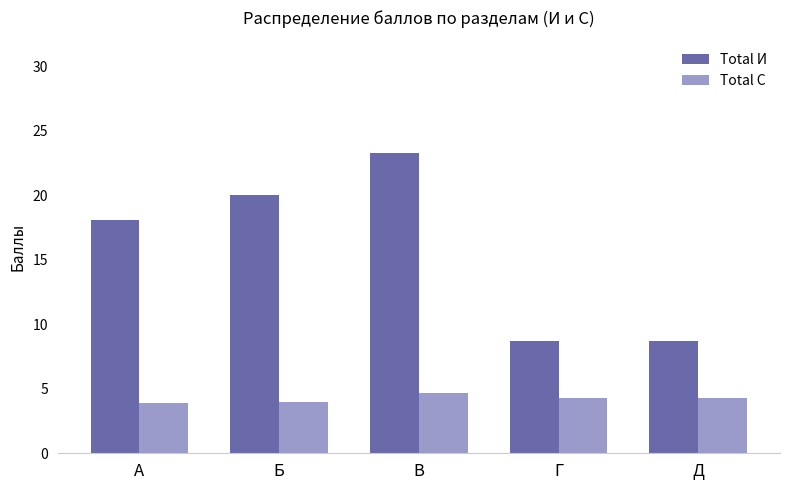

At which label does Total И reach its peak?

В